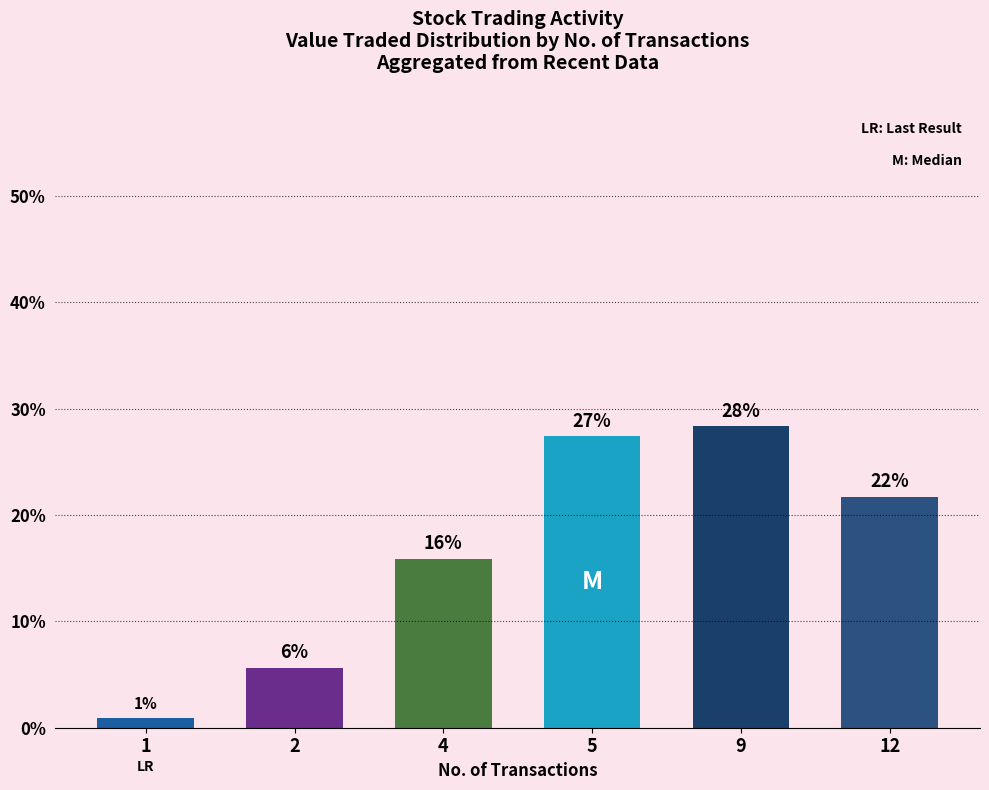

Does the chart contain any negative values?

No